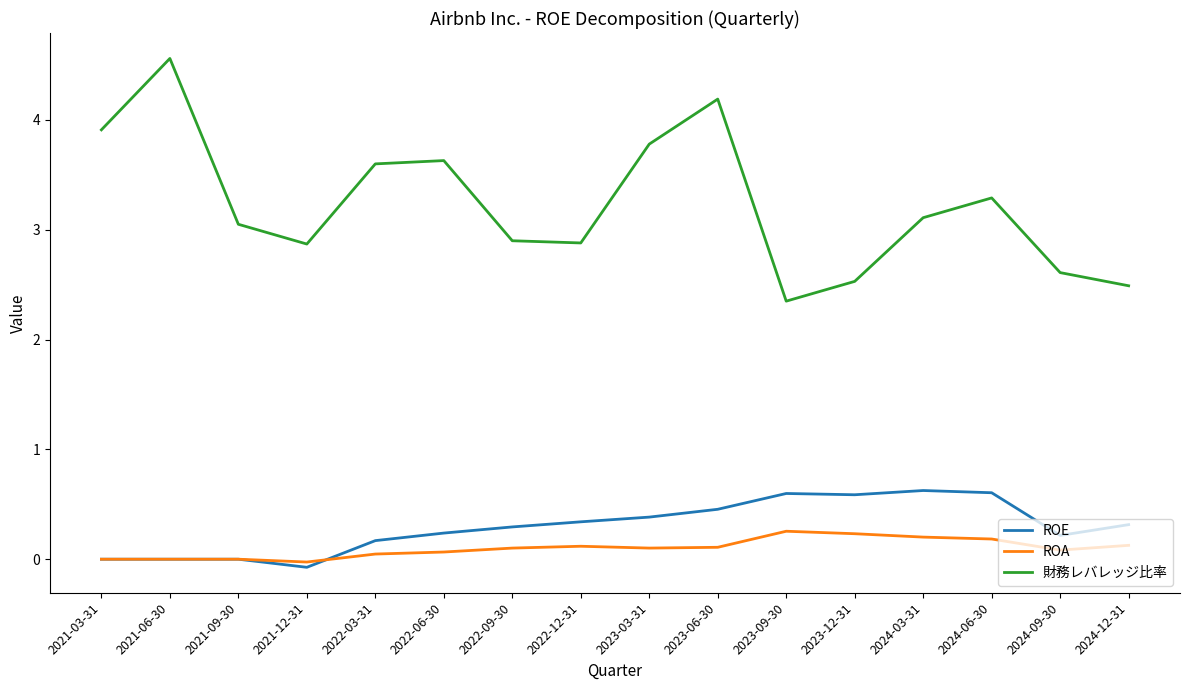

What position from the left is 2023-12-31?

12